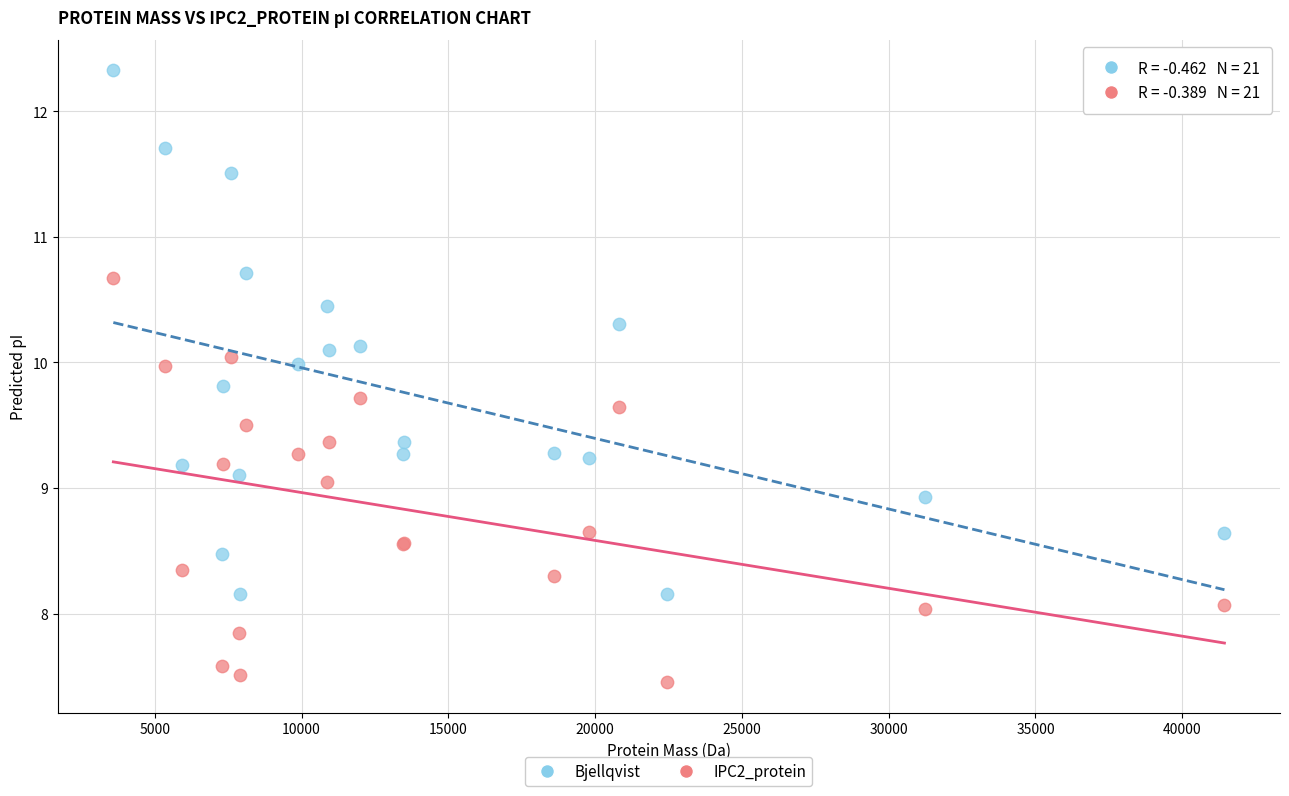

Which series has the widest spread of Y values?

Bjellqvist